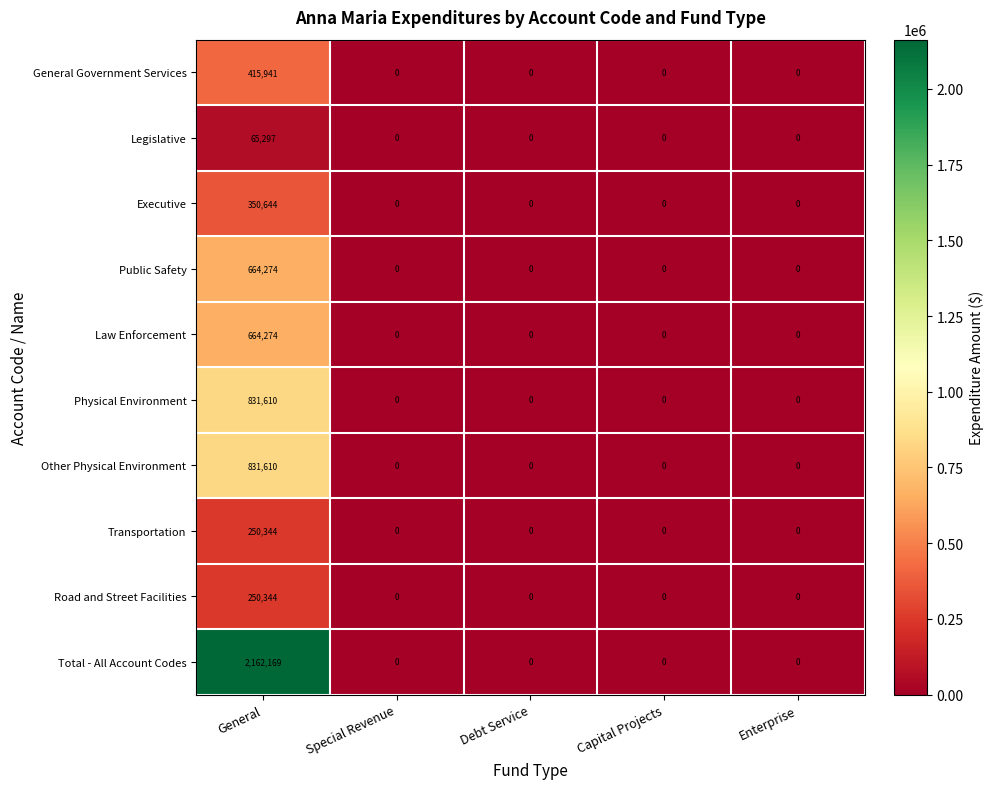

What is the maximum value shown in the chart?

2162169